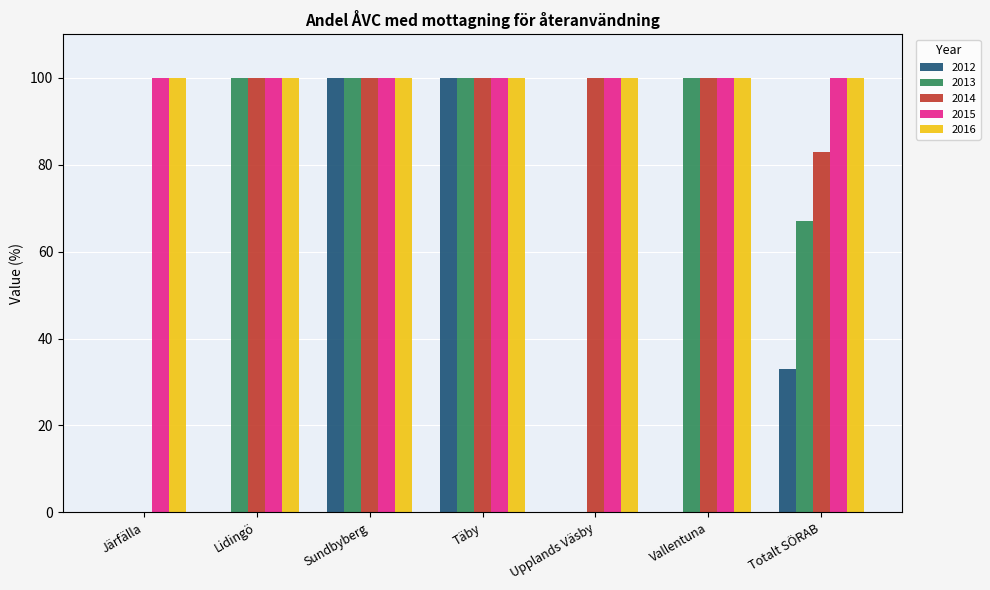

What is the sum of all 2013 values?

467